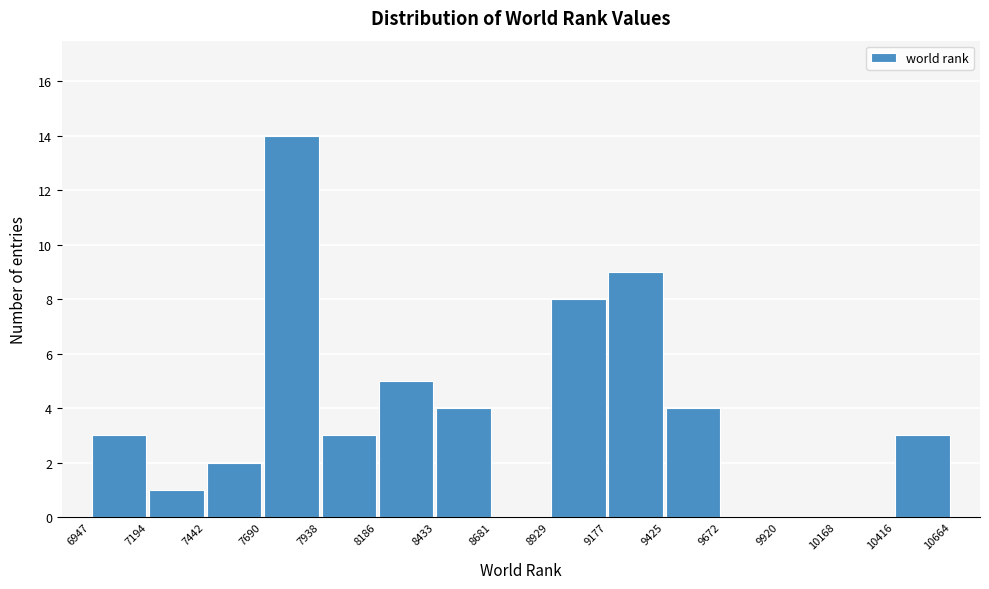

Which range on the x-axis has the tallest bar?

7690 to 7938